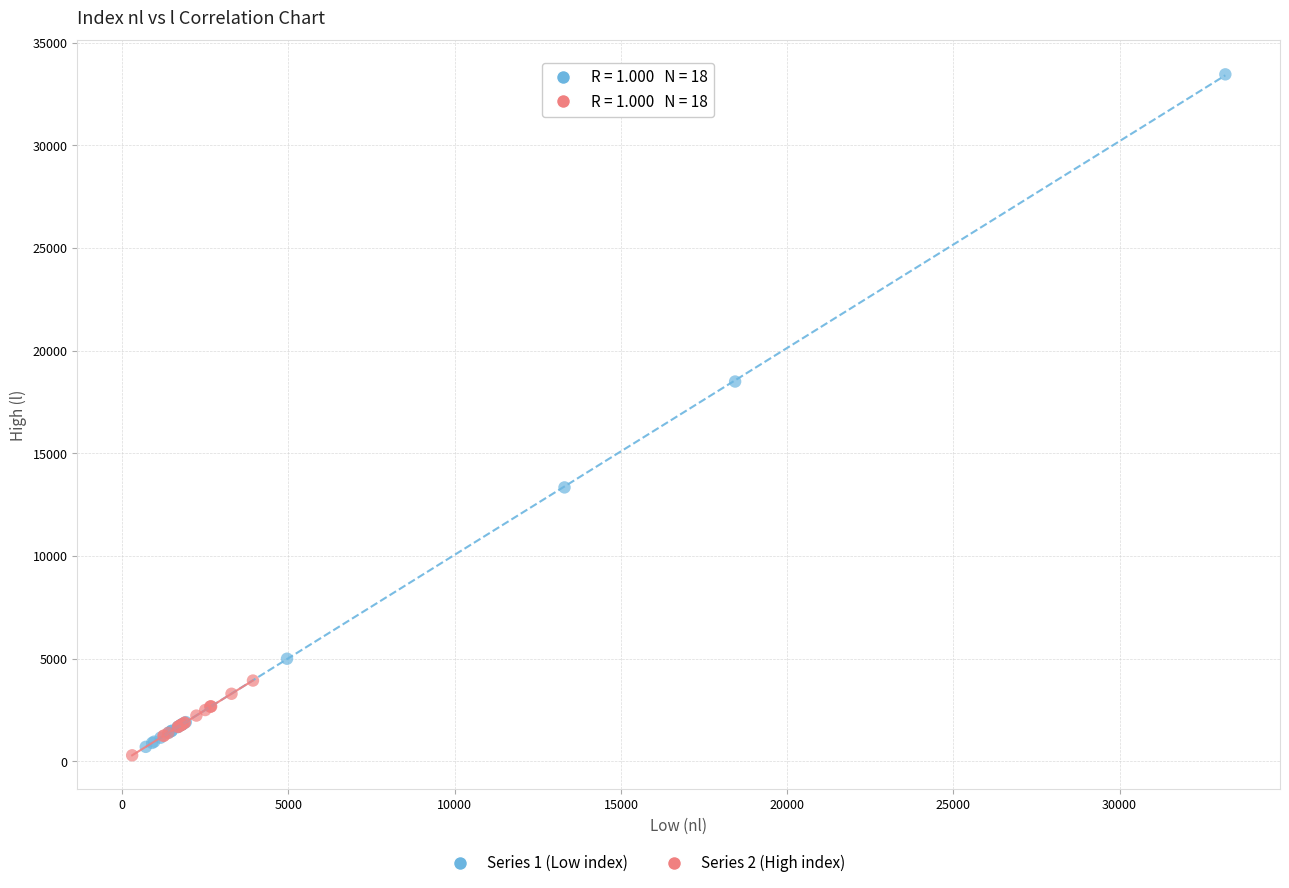

Which series has the largest Y range (max minus min)?

Series 1 (Low index)